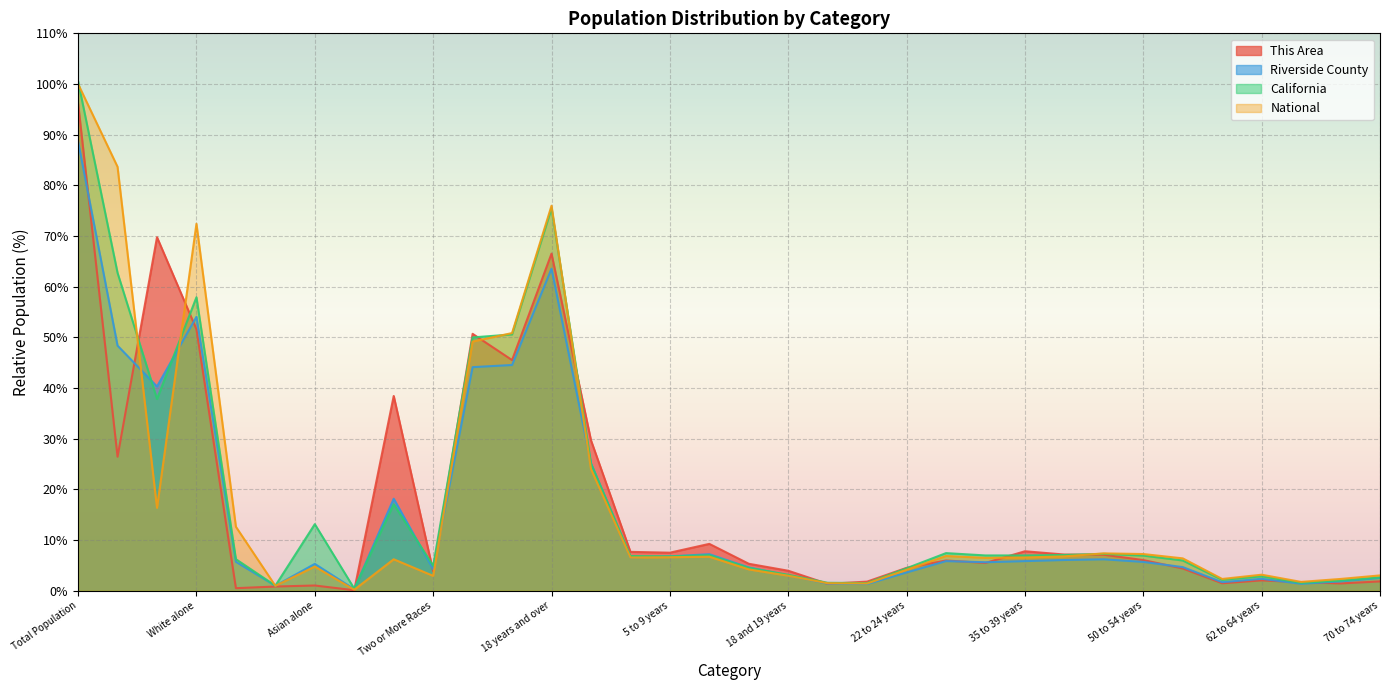

What is the sum of the National values at Native Hawaiian/Pacific Islander and Black or African American?

12.8